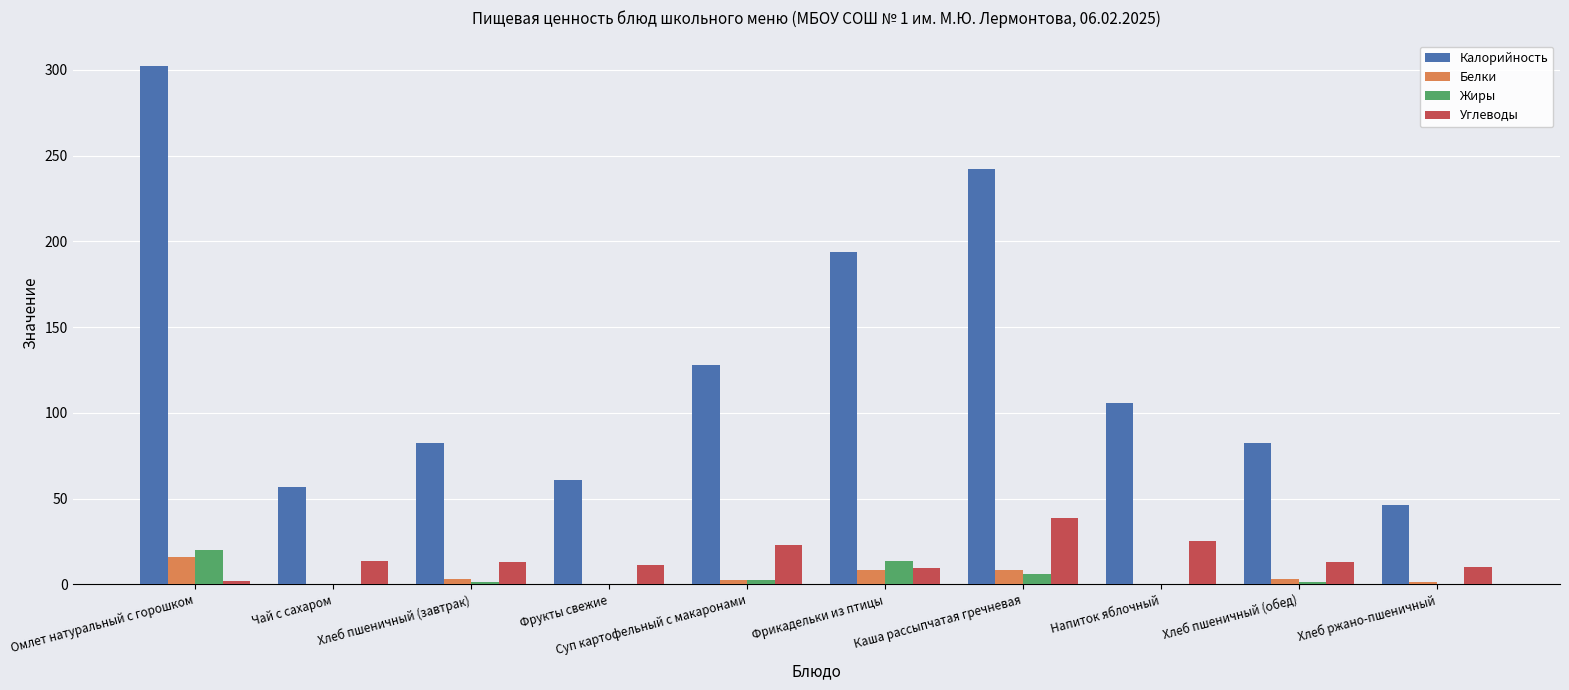

Which category has the highest value across all series?

Омлет натуральный с горошком